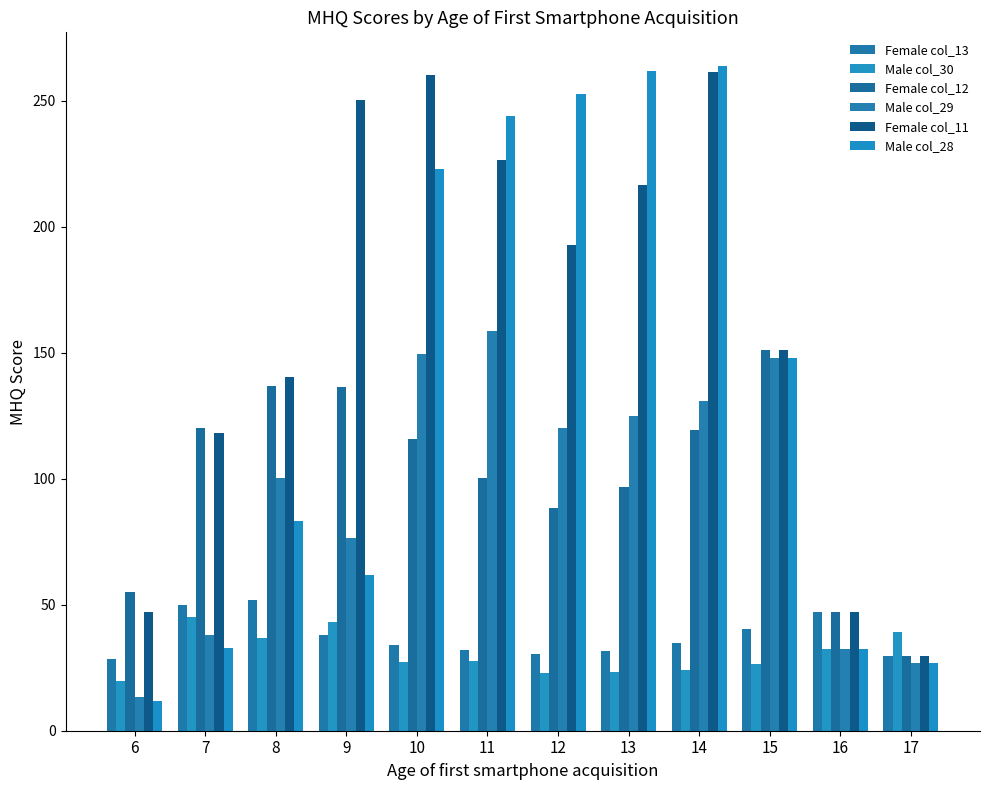

Reading right to left, what are all the values shown in this chart?

Female col_13: 29.8	47.0	40.4	34.7	31.6	30.6	32.1	34.1	38.0	51.8	49.9	28.6
Male col_30: 39.0	32.4	26.4	24.0	23.4	23.0	27.8	27.2	43.3	37.0	45.0	19.8
Female col_12: 29.8	47.0	151.0	119.4	96.6	88.3	100.4	115.6	136.4	136.7	120.0	55.0
Male col_29: 27.0	32.6	147.9	130.9	124.8	120.2	158.6	149.5	76.4	100.1	38.1	13.4
Female col_11: 29.8	47.0	151.0	261.2	216.5	192.7	226.4	260.0	250.1	140.4	118.2	47.0
Male col_28: 27.0	32.6	147.9	263.9	261.5	252.7	243.8	222.8	61.8	83.3	32.8	11.9